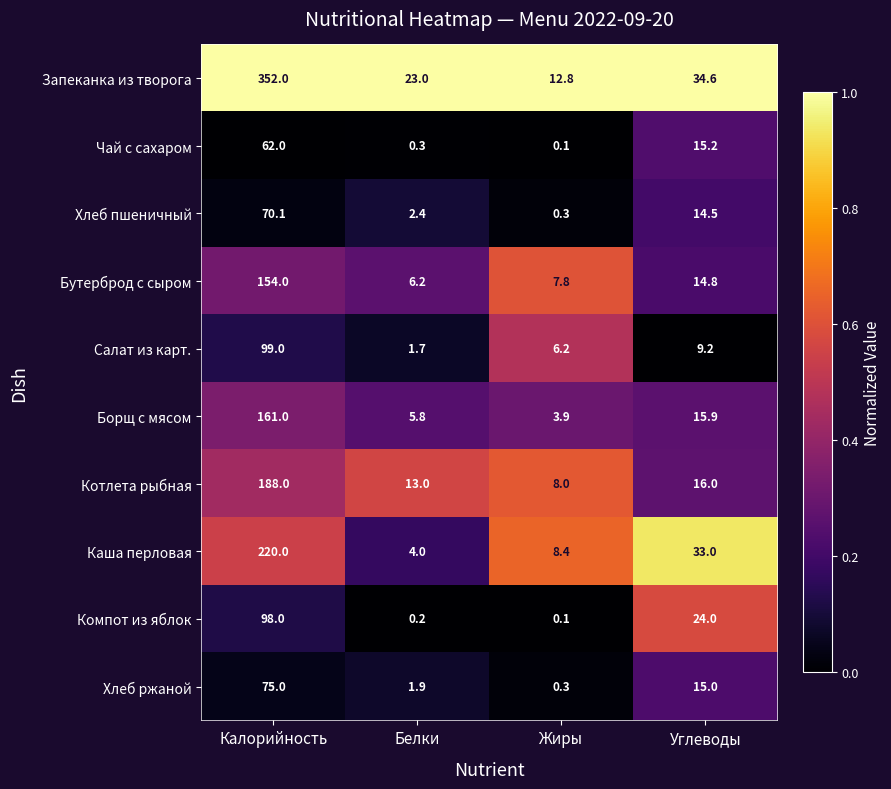

What is the spread (max minus min) of values at Углеводы?

25.4